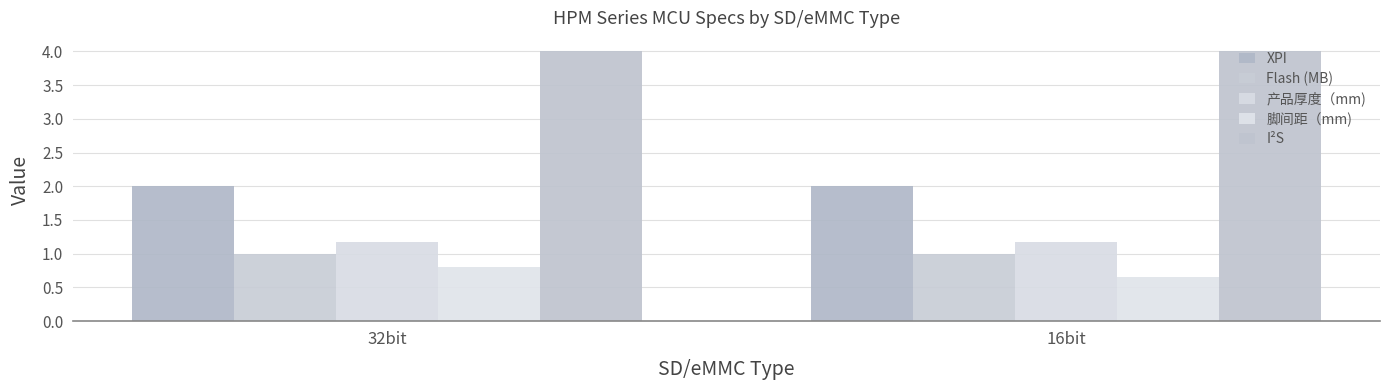

Which category has the lowest value in the 脚间距（mm) series?

16bit